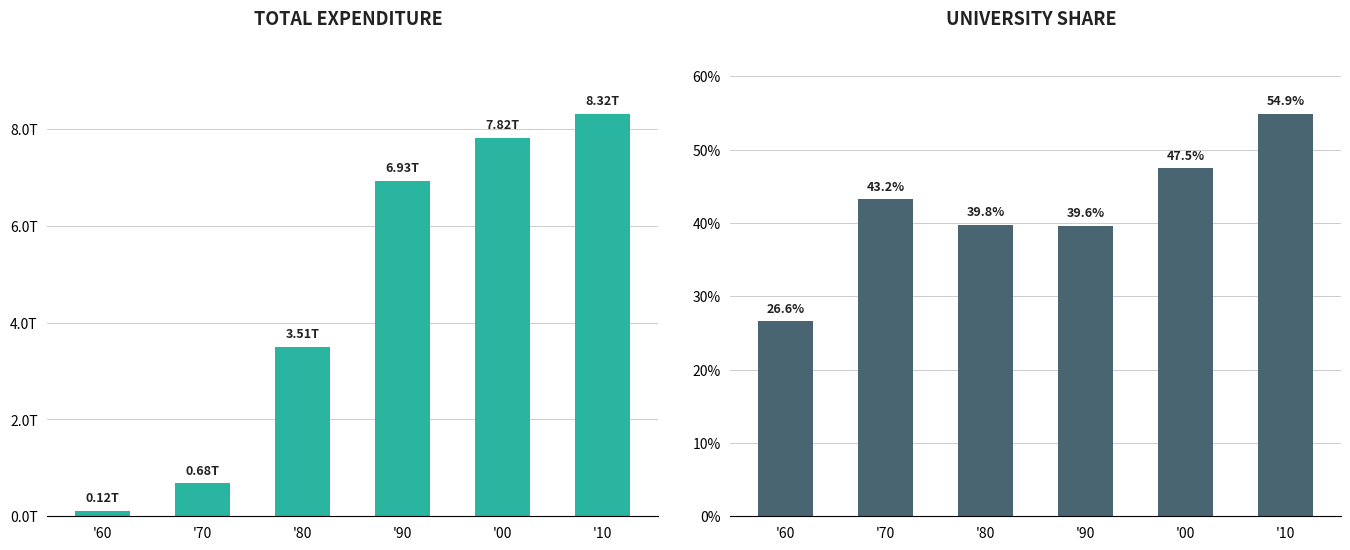

Where does the University Share (%) series first go above 43?

'70